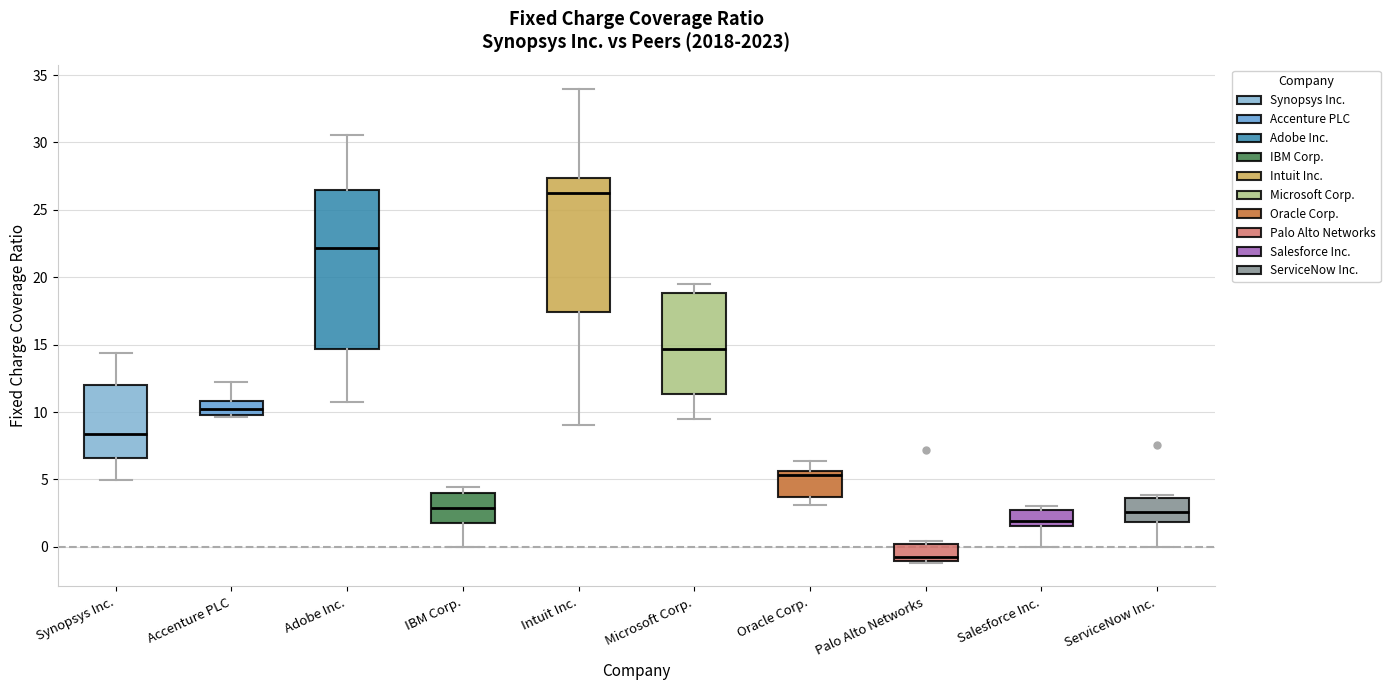

Reading left to right, transcribe this box plot: for each box, give where its median line is, the range the box spans, and where its two whiskers end, as read against the y-axis. The values are not printed on the chart, so give them approximately, as read against the axis.

Synopsys Inc.: median 8.5, box 6.5 to 12.0, whiskers 5.0 to 14.5
Accenture PLC: median 10.0 (inside the box), box 10.0 to 11.0, whiskers 9.5 to 12.5
Adobe Inc.: median 22.0, box 14.5 to 26.5, whiskers 11.0 to 30.5
IBM Corp.: median 3.0, box 2.0 to 4.0, whiskers 0.0 to 4.5
Intuit Inc.: median 26.0, box 17.5 to 27.5, whiskers 9.0 to 34.0
Microsoft Corp.: median 14.5, box 11.5 to 19.0, whiskers 9.5 to 19.5
Oracle Corp.: median 5.5 (just below the box's upper edge), box 3.5 to 5.5, whiskers 3.0 to 6.5
Palo Alto Networks: median -1.0 (just above the box's lower edge), box -1.0 to 0.0, whiskers -1.0 to 0.5
Salesforce Inc.: median 2.0, box 1.5 to 3.0, whiskers 0.0 to 3.0 (just above the box's upper edge)
ServiceNow Inc.: median 2.5, box 2.0 to 3.5, whiskers 0.0 to 4.0